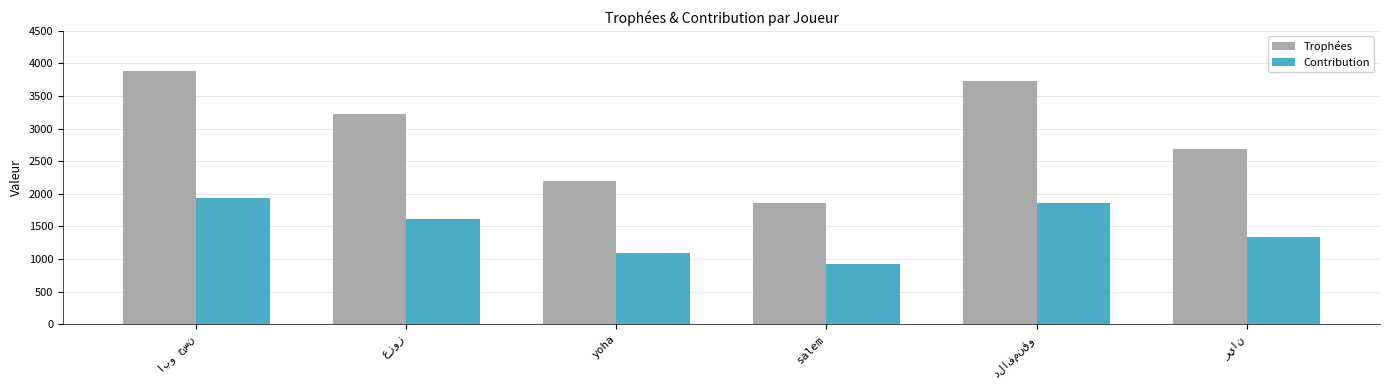

What is the difference between the maximum and minimum values in the Trophées series?

2025